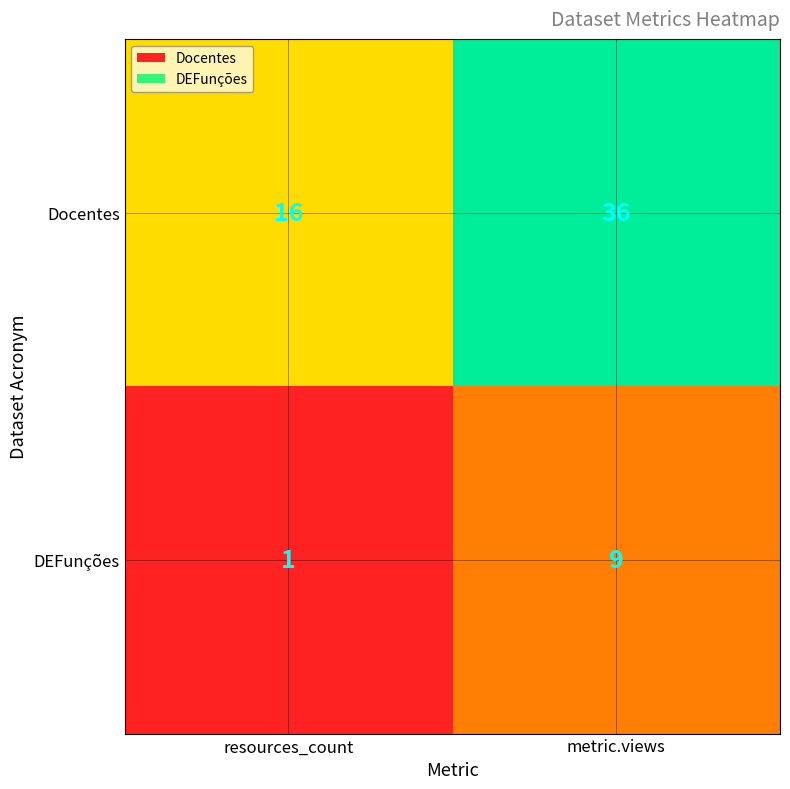

True or false: Docentes has a value of 36 at metric.views.

True